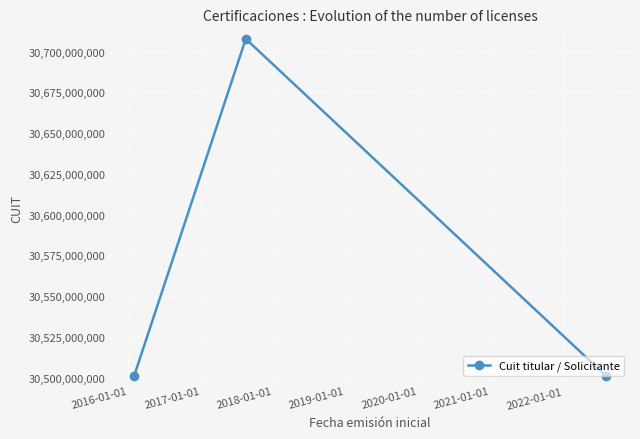

What is the value of the 3rd point from the left?

30500811435